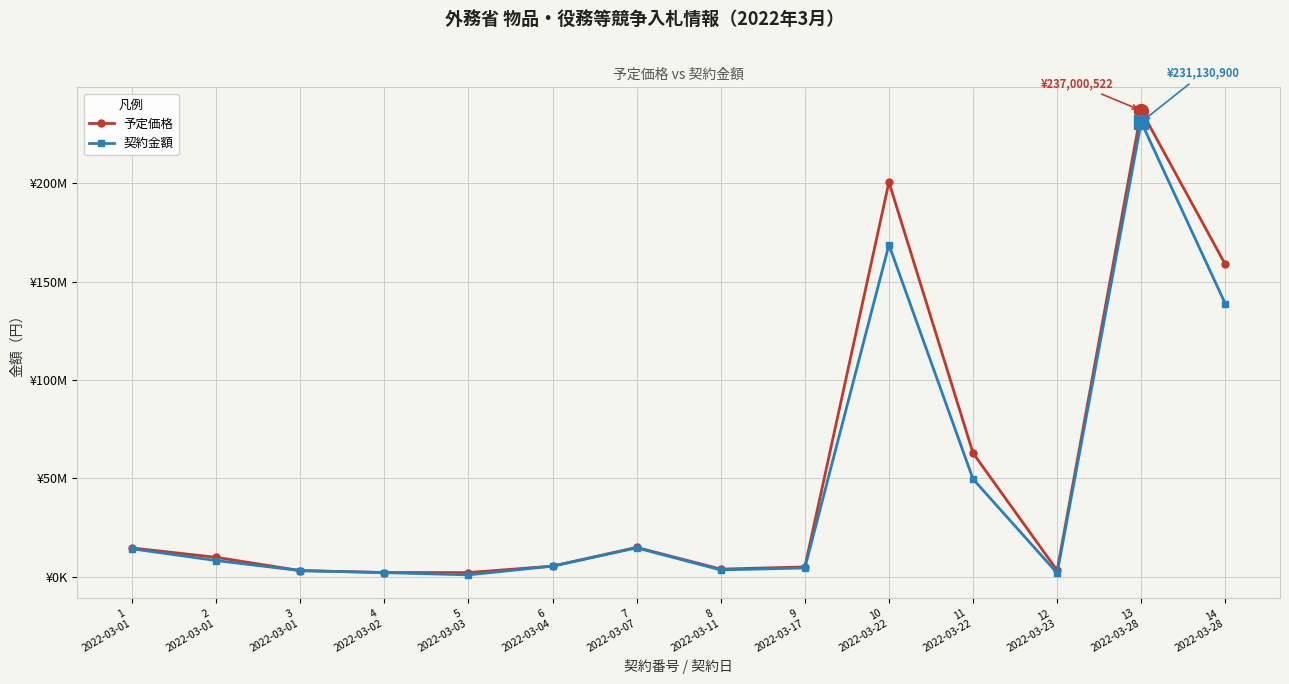

What position from the left is 5
2022-03-03?

5